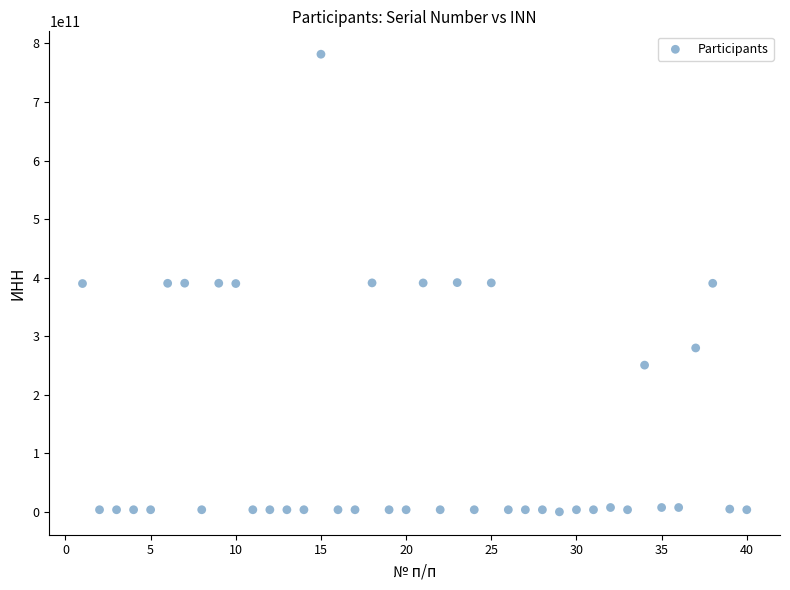

What is the range of X values (max minus min)?

39